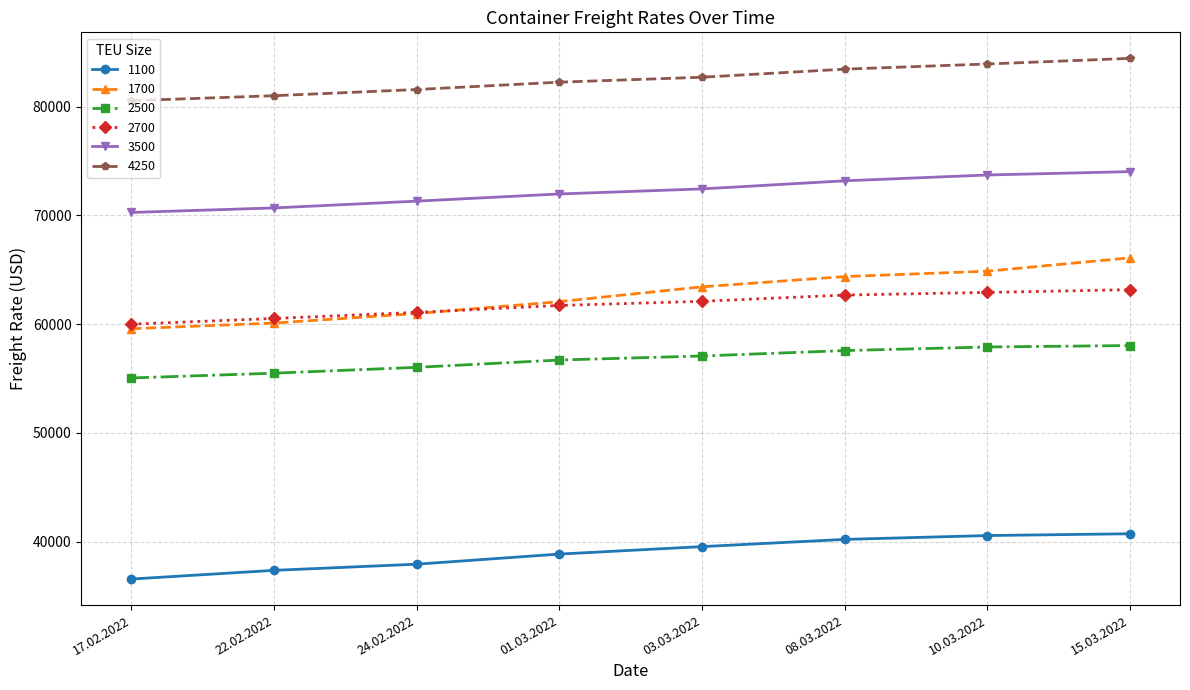

What is the difference between the highest and lowest values at 01.03.2022?

43397